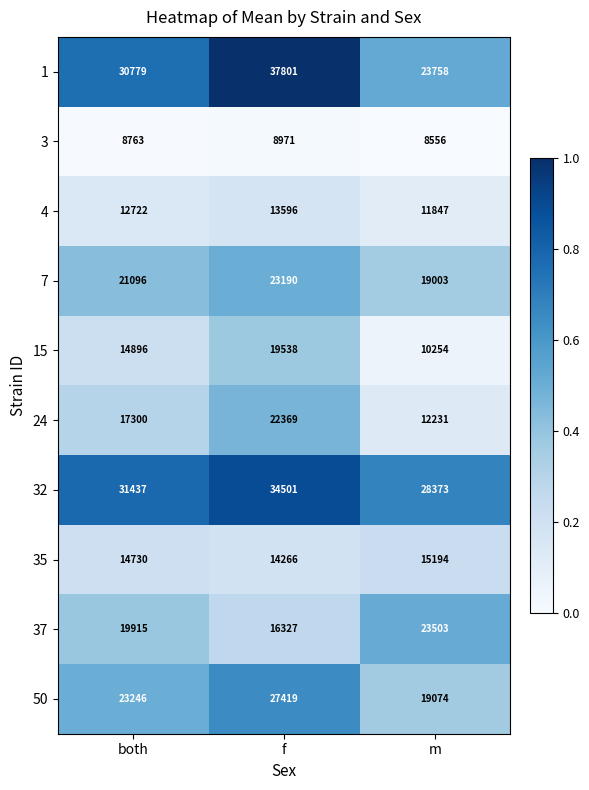

Reading left to right, what are all the values shown in this chart?

1: 30779	37801	23758
3: 8763	8971	8556
4: 12722	13596	11847
7: 21096	23190	19003
15: 14896	19538	10254
24: 17300	22369	12231
32: 31437	34501	28373
35: 14730	14266	15194
37: 19915	16327	23503
50: 23246	27419	19074